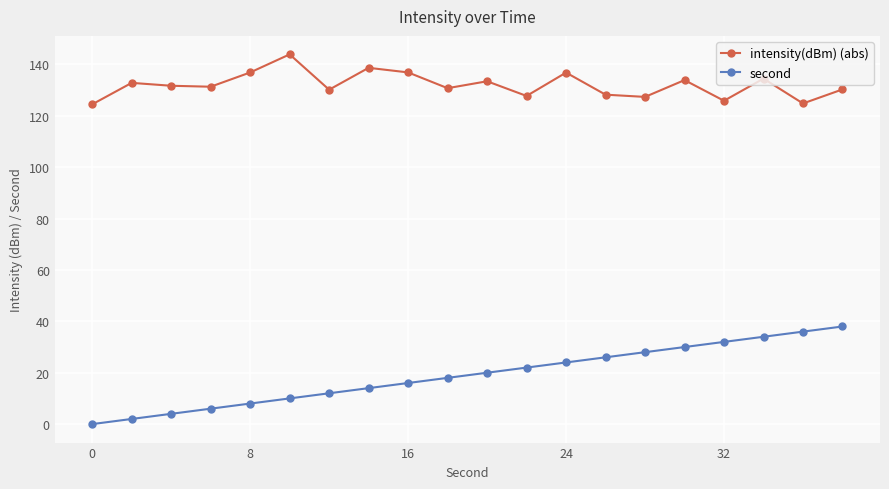

List the series in order of their overall mean, lowest first.

second, intensity(dBm) (abs)